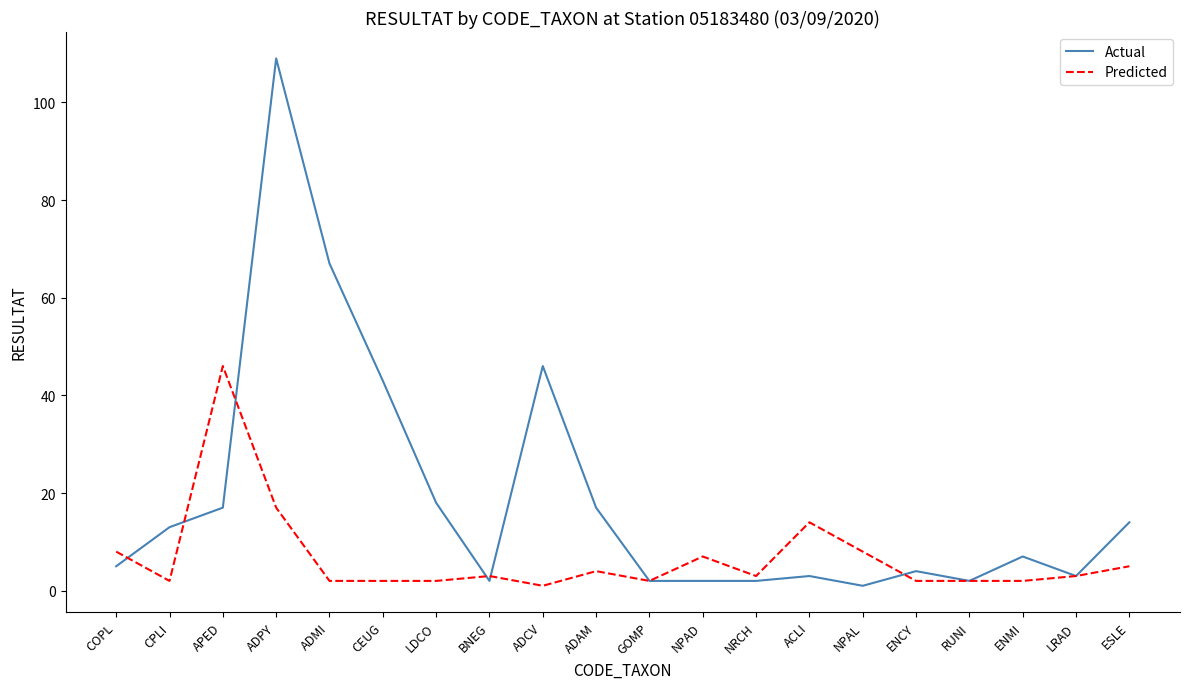

After their last crossing, which series has the higher values: Actual or Predicted?

Actual